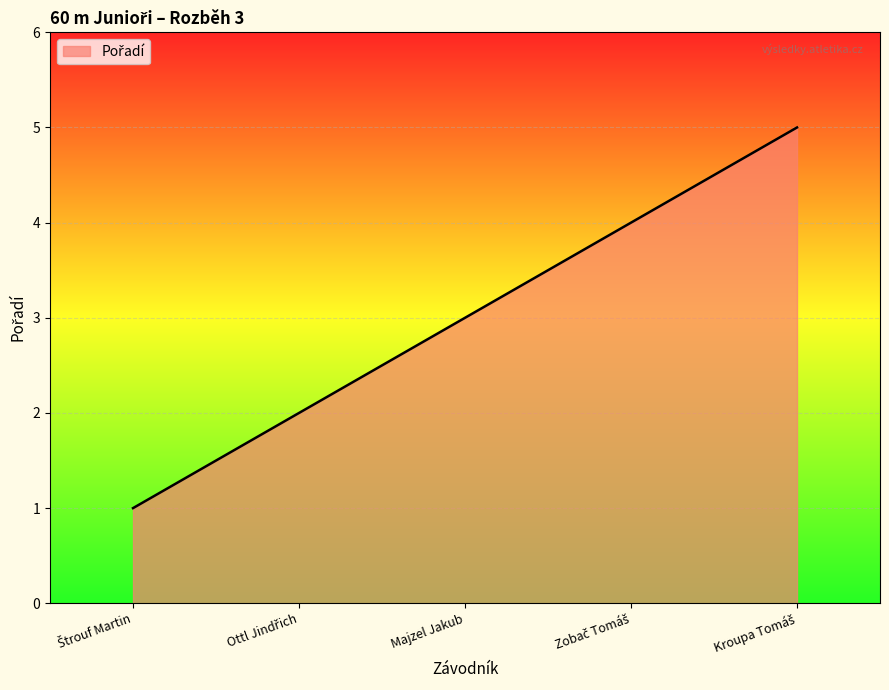

True or false: the data has more than 1 interior local peaks.

False